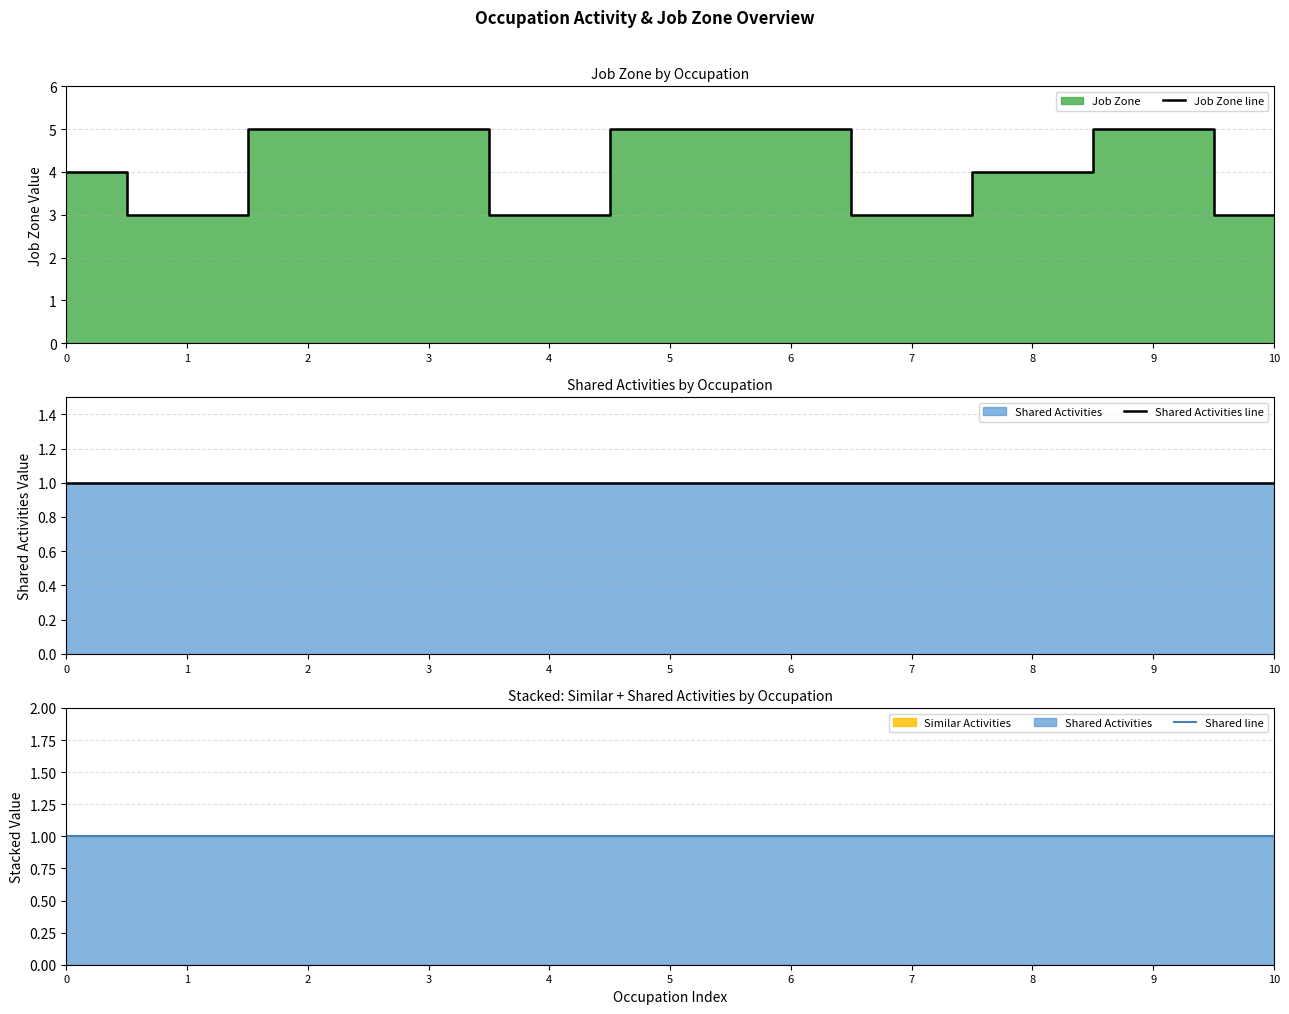

Reading right to left, transcribe all the data shown in this chart.

Job Zone line: 3	5	4	3	5	5	3	5	5	3	4
Shared Activities line: 1	1	1	1	1	1	1	1	1	1	1
Shared line: 1	1	1	1	1	1	1	1	1	1	1